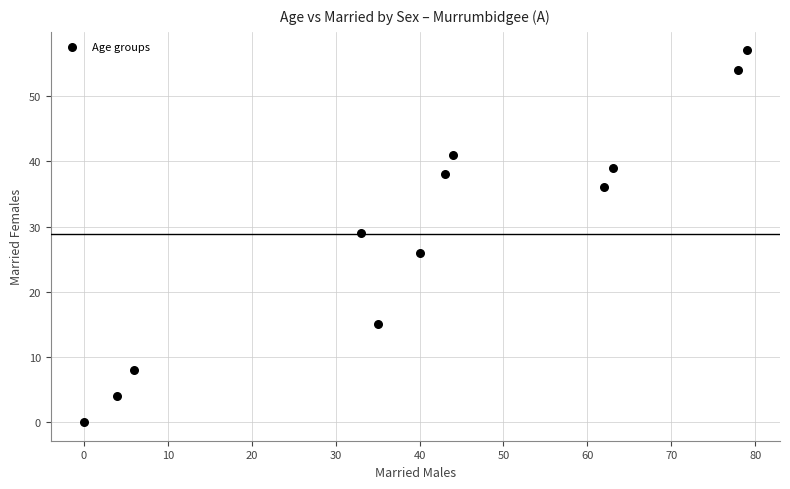

What is the average Y value?

29